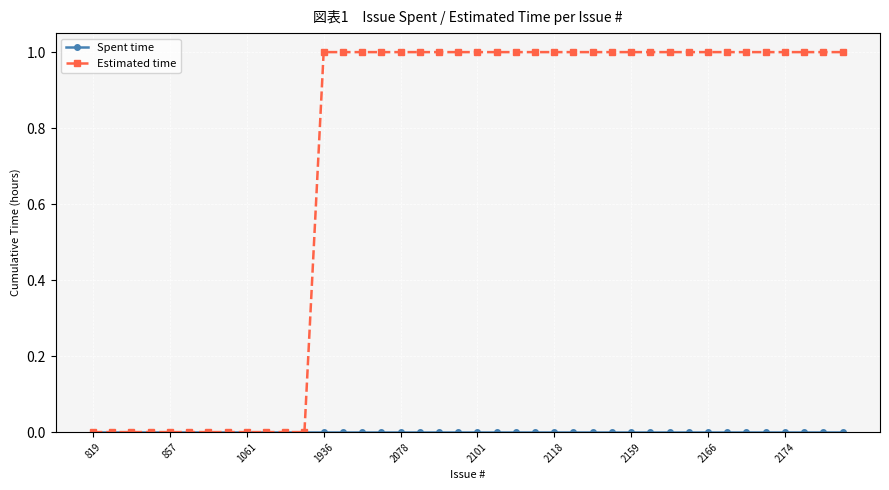

Which series has the largest range (max minus min)?

Estimated time